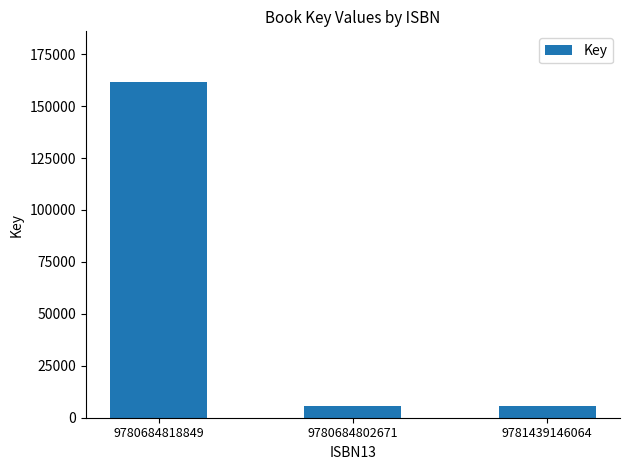

The value at 9781439146064 is 5588. True or false?

True